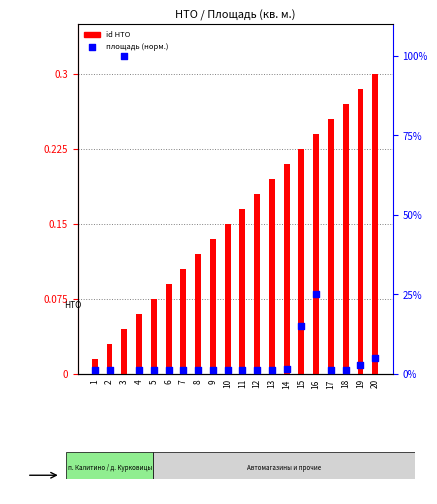

Which series has the widest spread of Y values?

Площадь (кв. м.)